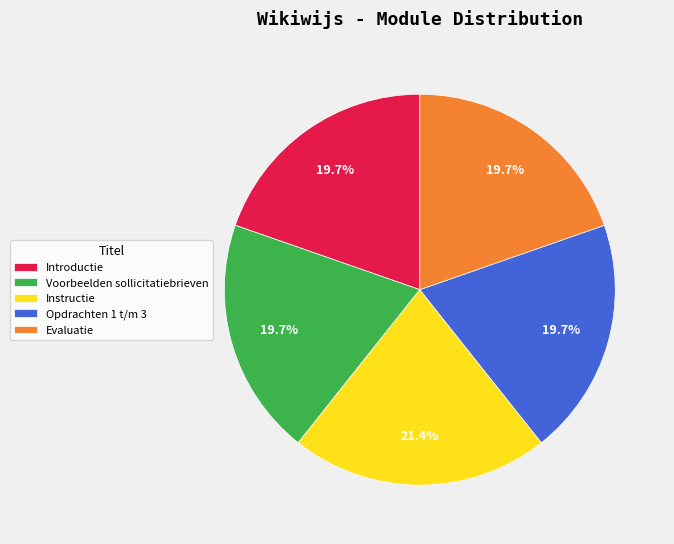

Is Voorbeelden sollicitatiebrieven the majority of the pie?

No